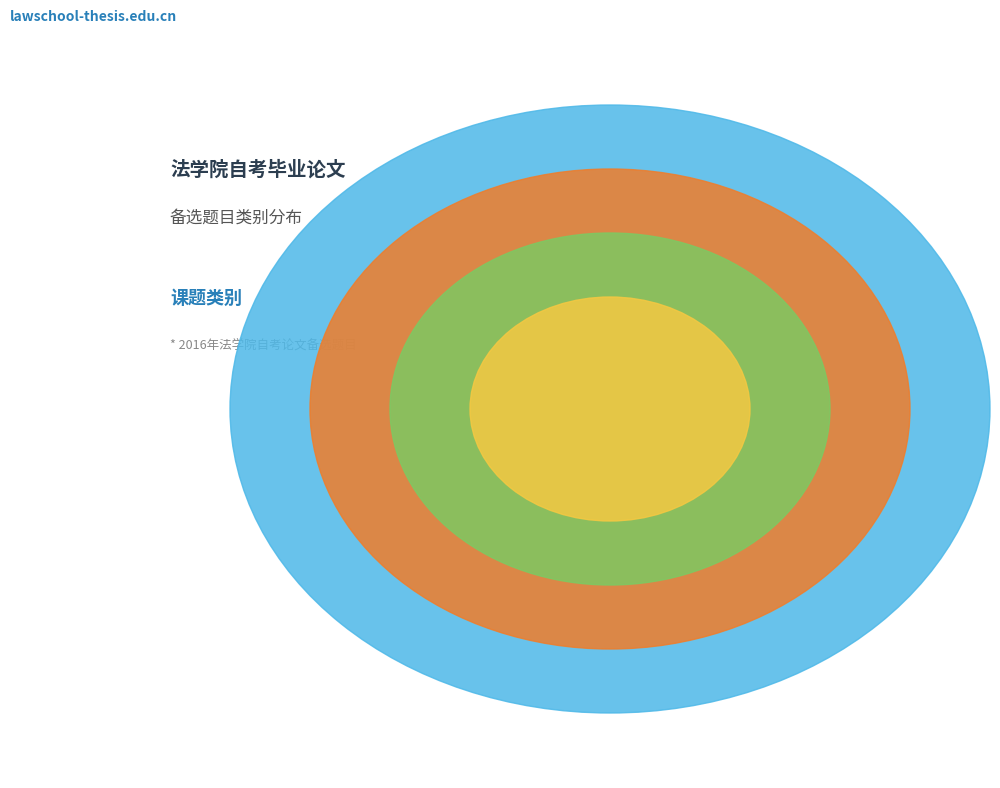

Which category has the biggest portion of the pie?

基础理论研究型